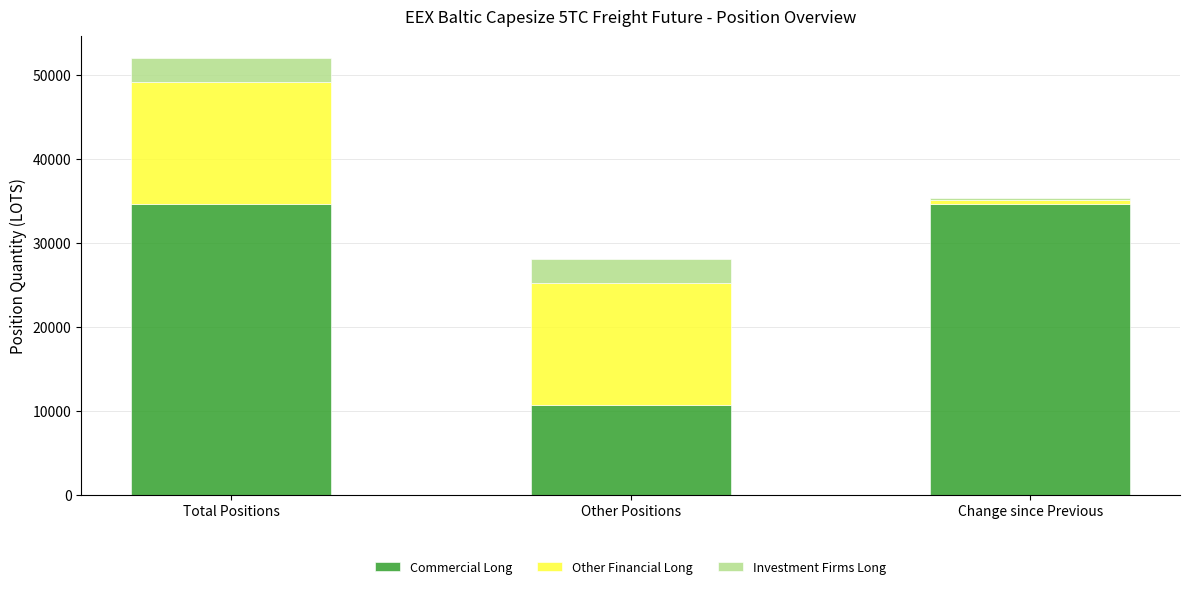

What is the lowest value of the Commercial Long series?

10718.6